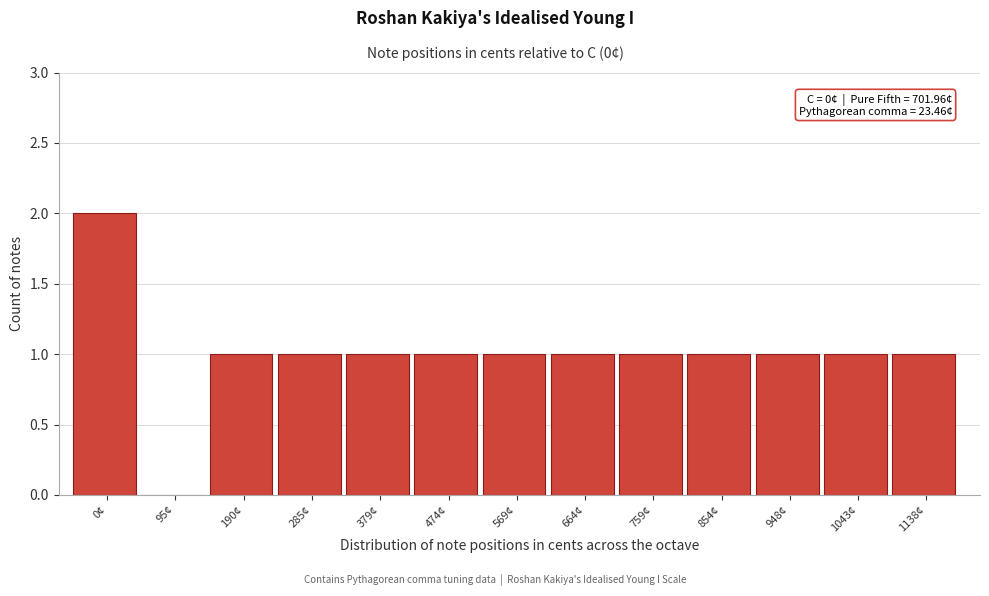

Reading left to right, what are all the values shown in this chart?

0¢=2	95¢=0	190¢=1	285¢=1	379¢=1	474¢=1	569¢=1	664¢=1	759¢=1	854¢=1	948¢=1	1043¢=1	1138¢=1